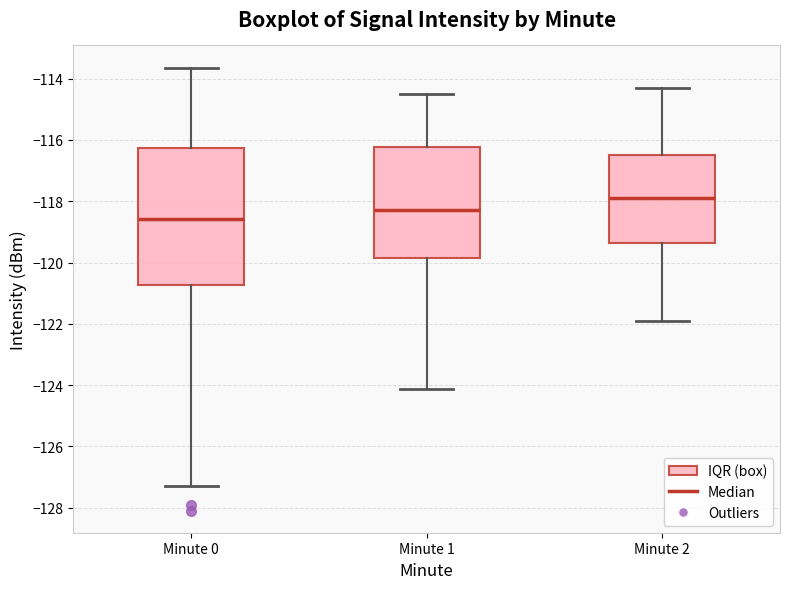

Reading left to right, transcribe this box plot: for each box, give where its median line is, the range the box spans, and where its two whiskers end, as read against the y-axis. The values are not printed on the chart, so give them approximately, as read against the axis.

Minute 0: median -118.6, box -120.8 to -116.2, whiskers -127.2 to -113.6
Minute 1: median -118.2, box -119.8 to -116.2, whiskers -124.2 to -114.4
Minute 2: median -117.8, box -119.4 to -116.4, whiskers -121.8 to -114.2